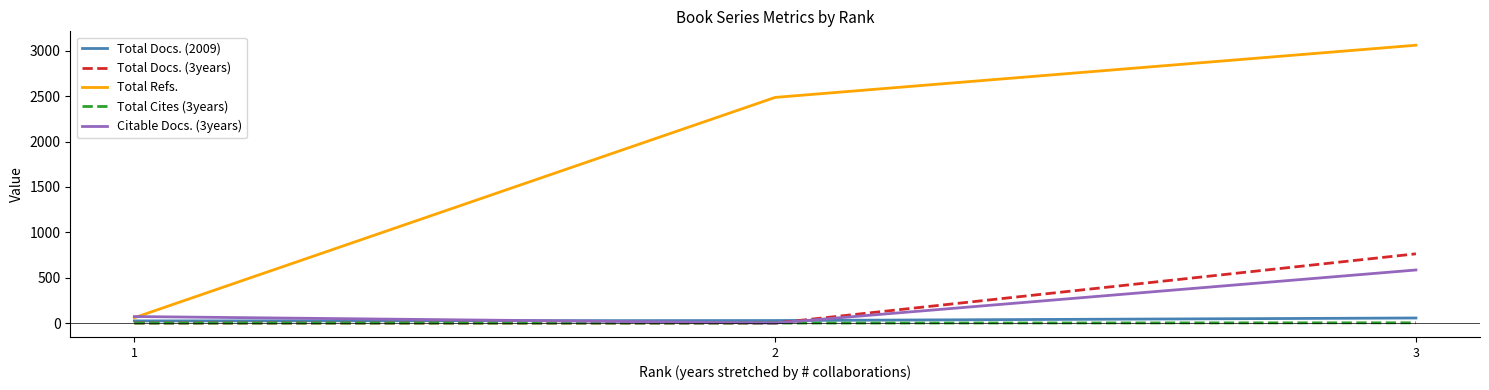

What is the average value of the Total Docs. (3years) series?

254